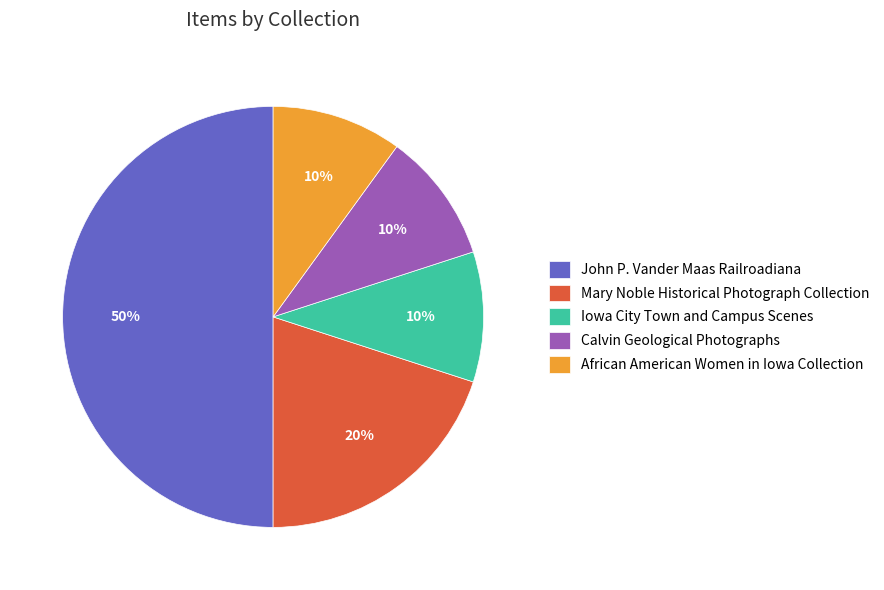

What is the ratio of the value at Mary Noble Historical Photograph Collection to the value at African American Women in Iowa Collection?

2.0